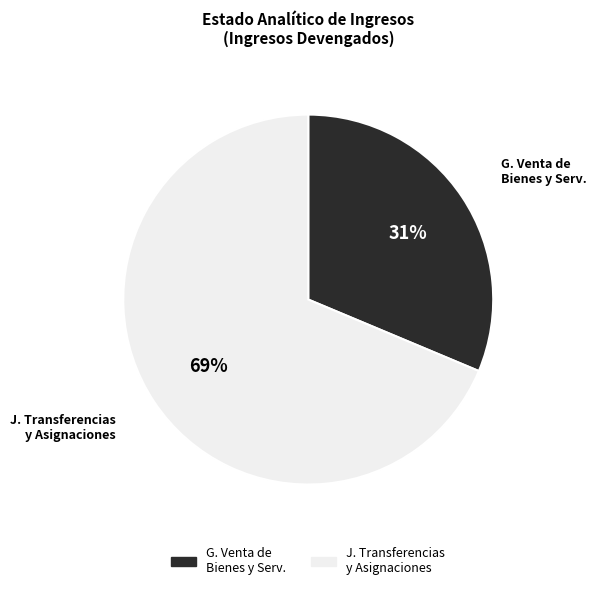

Does any single category account for the majority?

Yes